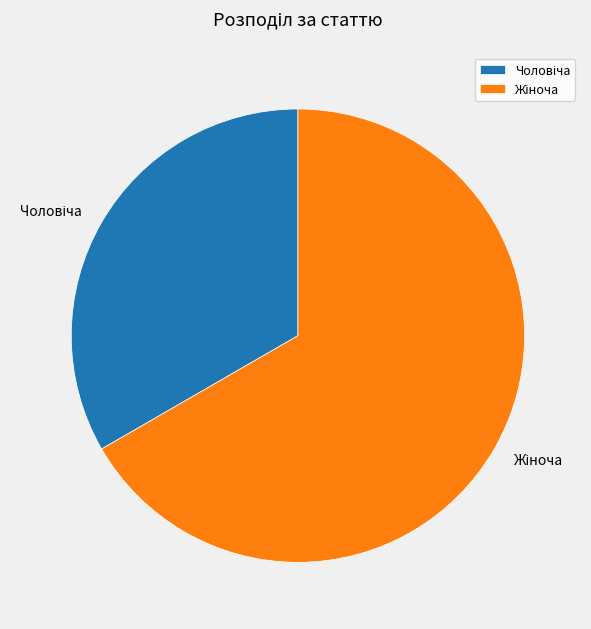

Count the number of slices in the pie.

2